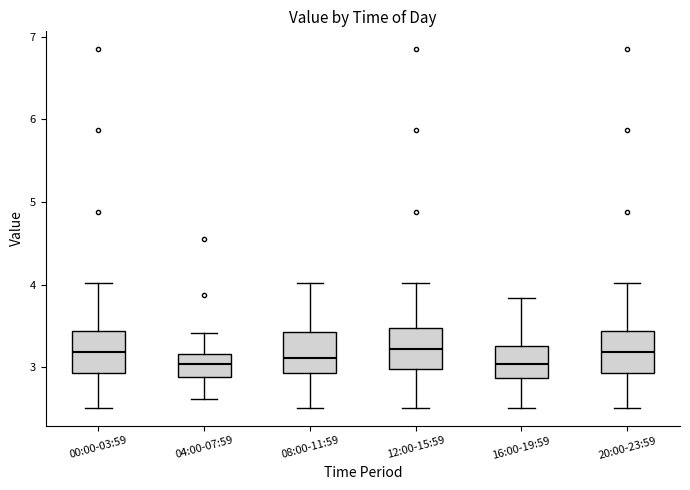

Where does the lower whisker of the box for 08:00-11:59 end on the y-axis? The values are not printed on the chart, so give them approximately, as read against the axis.

2.5